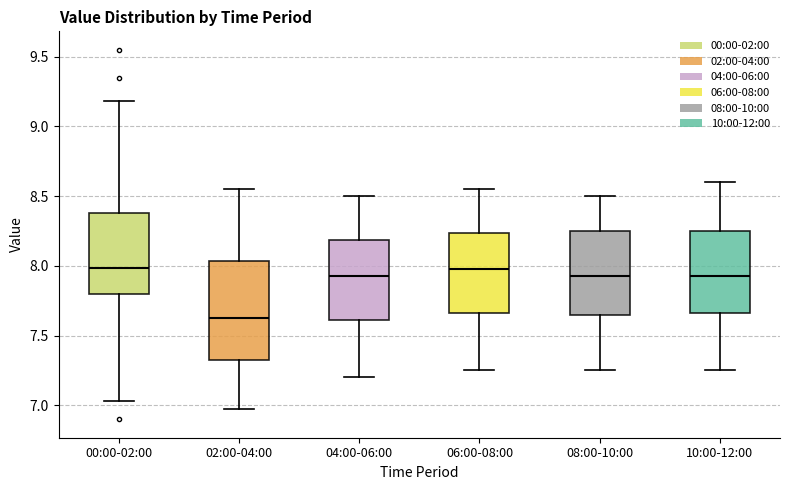

Which box has the lowest median line?

02:00-04:00